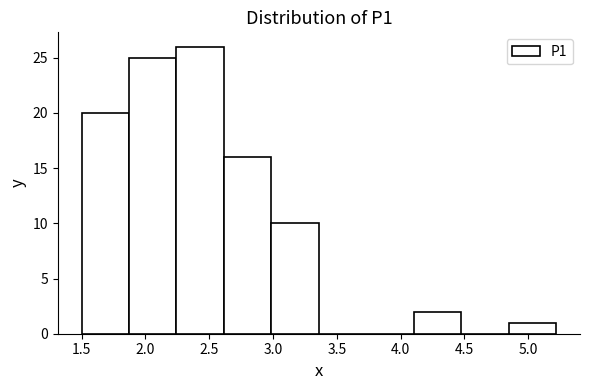

Reading left to right, list every bar in this chart as the range it spans on the x-axis followed by its height. Neither the bar edges nor the heights are printed on the chart, so give them approximately, as read against the axes.

1.50 to 1.85: 20
1.85 to 2.25: 25
2.25 to 2.60: 26
2.60 to 3.00: 16
3.00 to 3.35: 10
3.35 to 3.75: 0
3.75 to 4.10: 0
4.10 to 4.50: 2
4.50 to 4.85: 0
4.85 to 5.20: 1